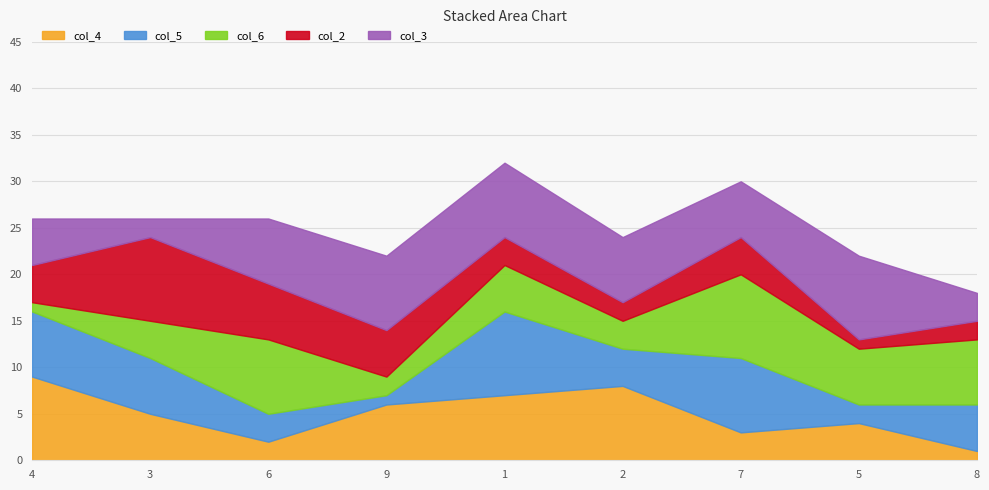

In col_4, how many points are lower than both neighbors (excluding endpoints)?

2